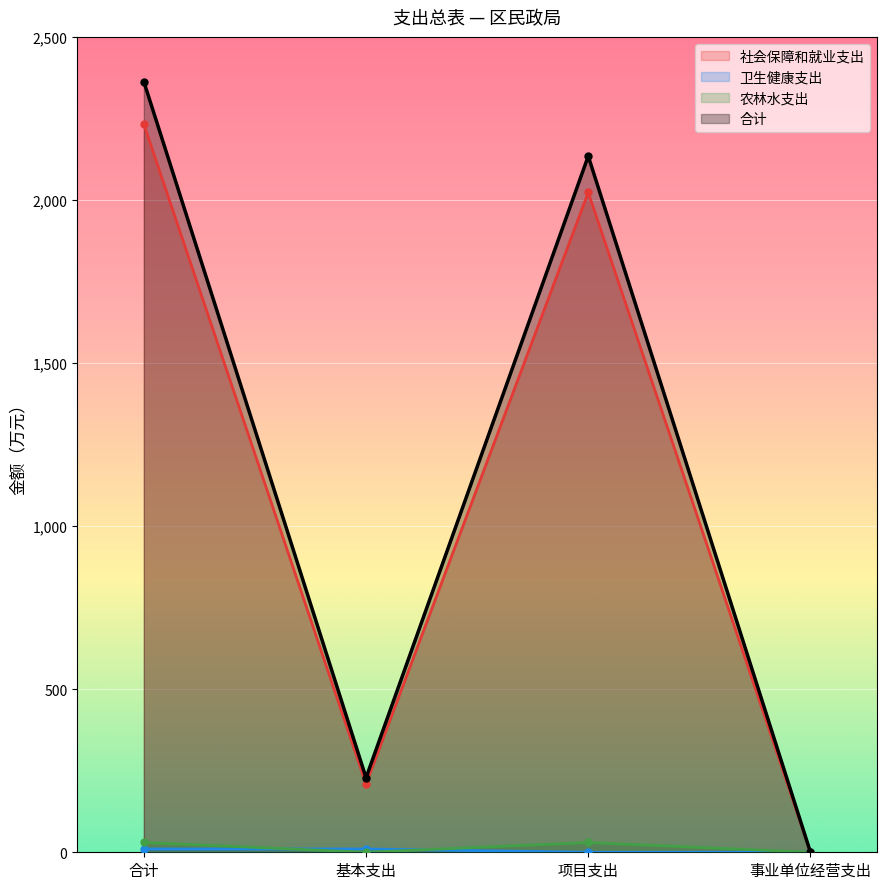

What position from the right is 基本支出?

3